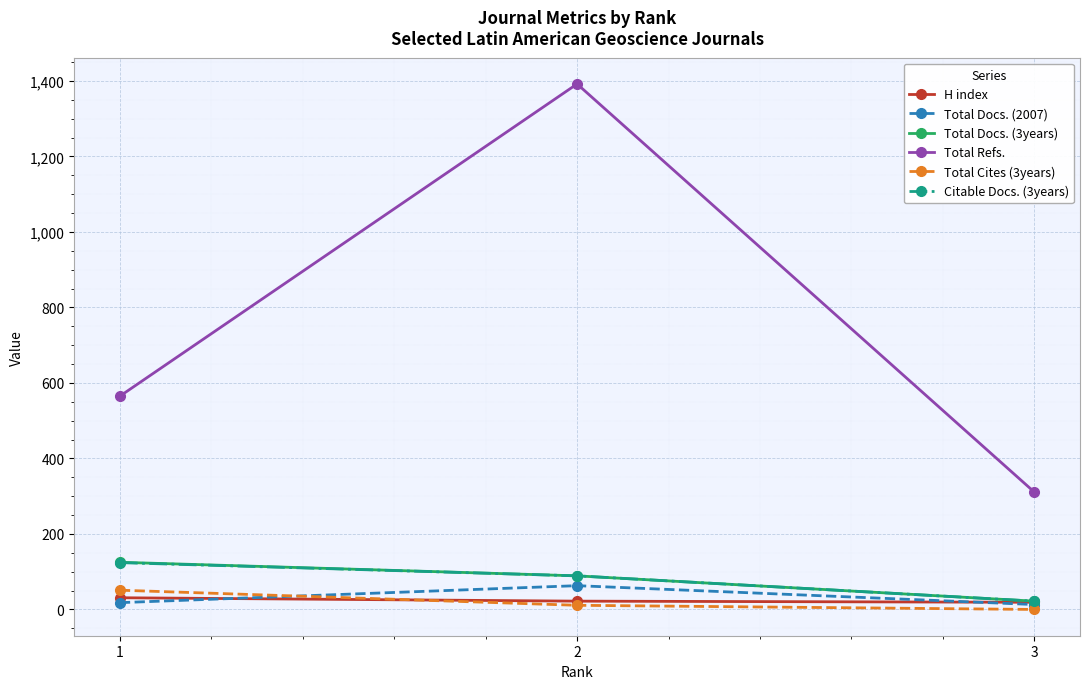

At which category is the sum across all series the highest?

2